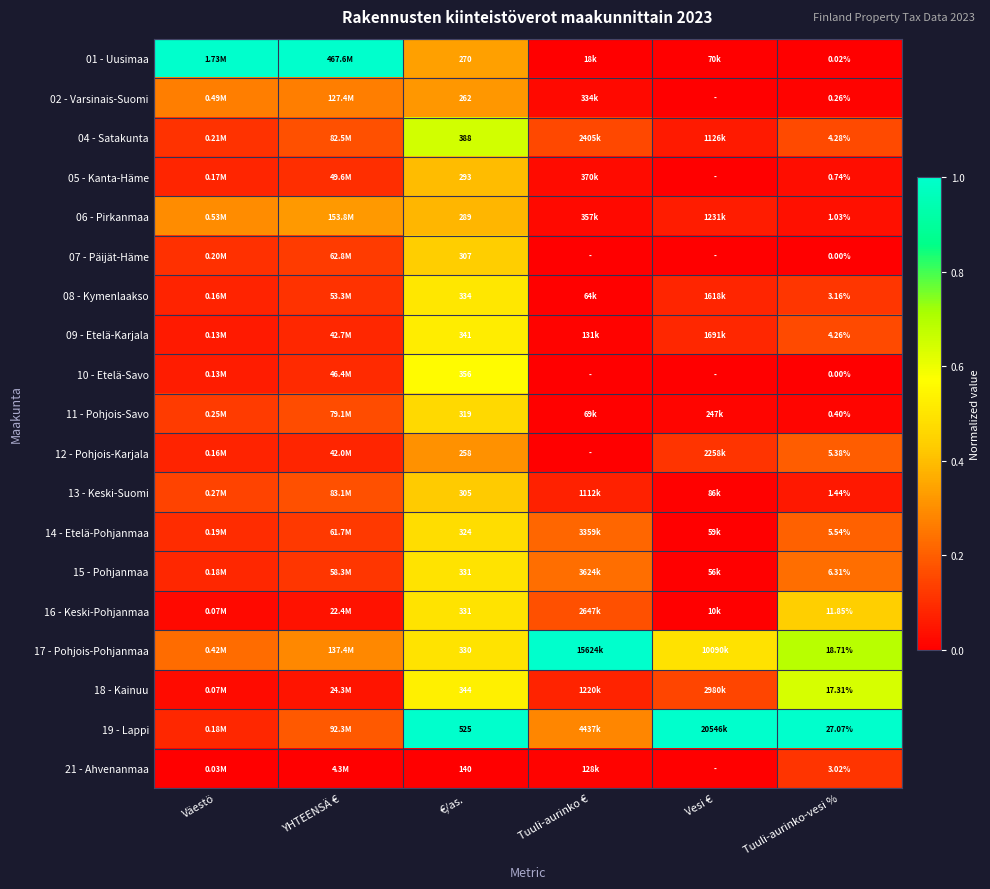

Is the value of 07 - Päijät-Häme at €/as. greater than the value of 05 - Kanta-Häme at €/as.?

Yes